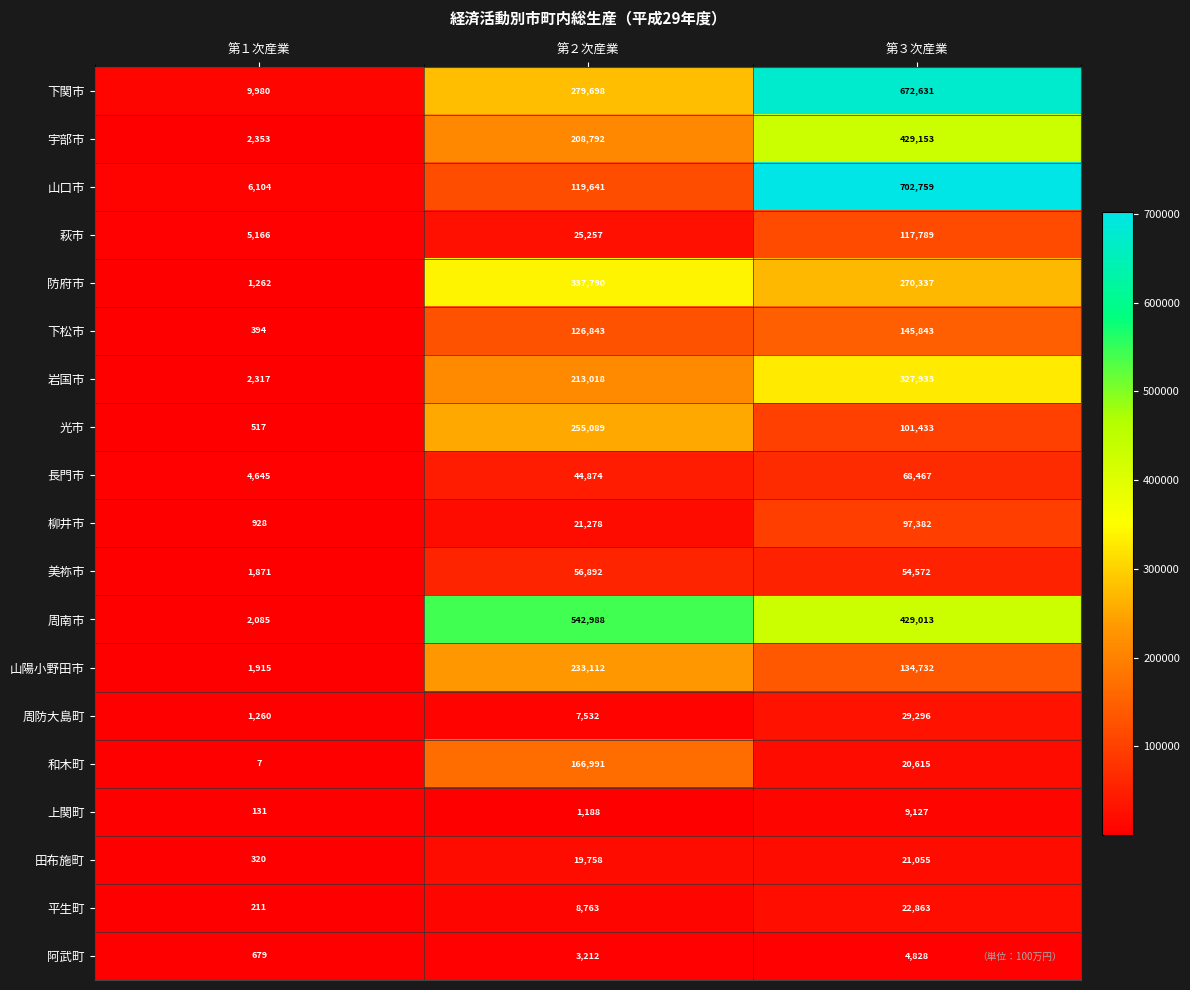

At which category is the sum across all series the highest?

第３次産業